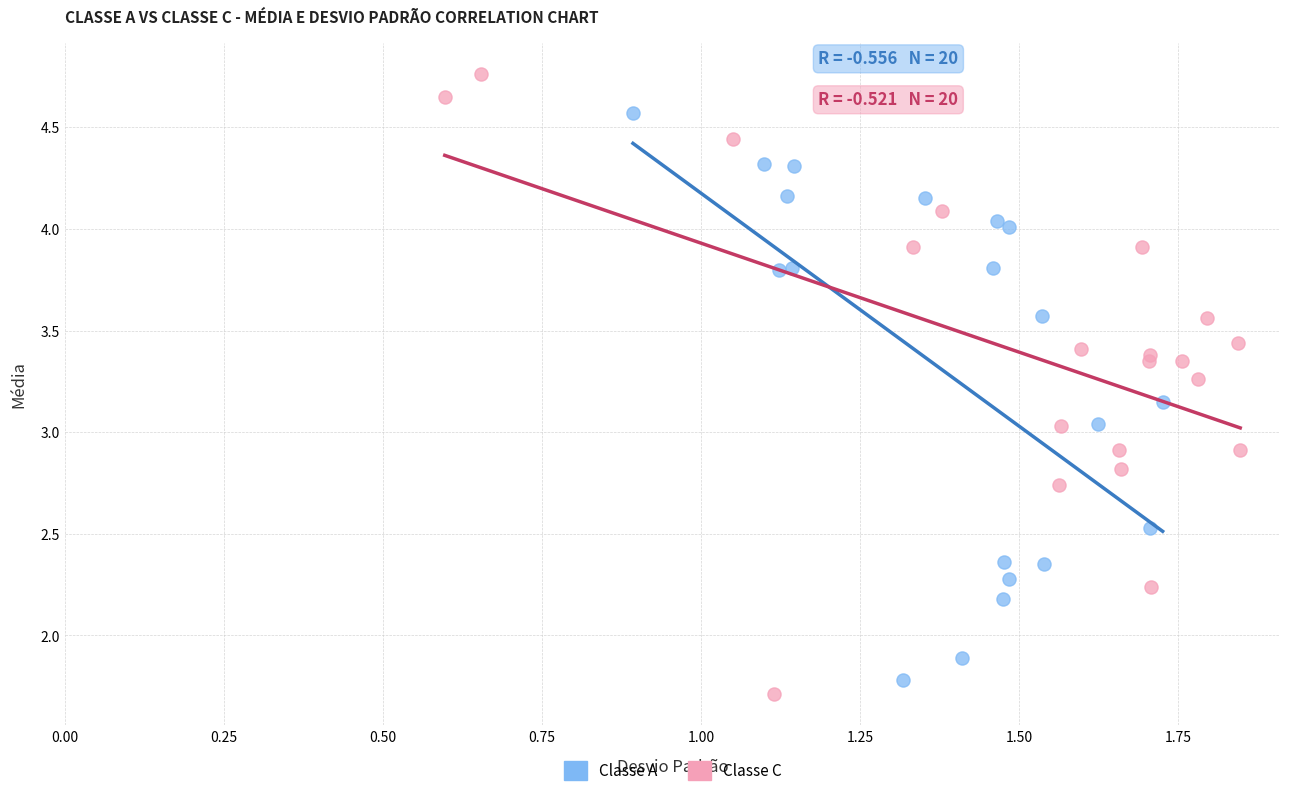

Which series contains the highest Y value?

Classe C